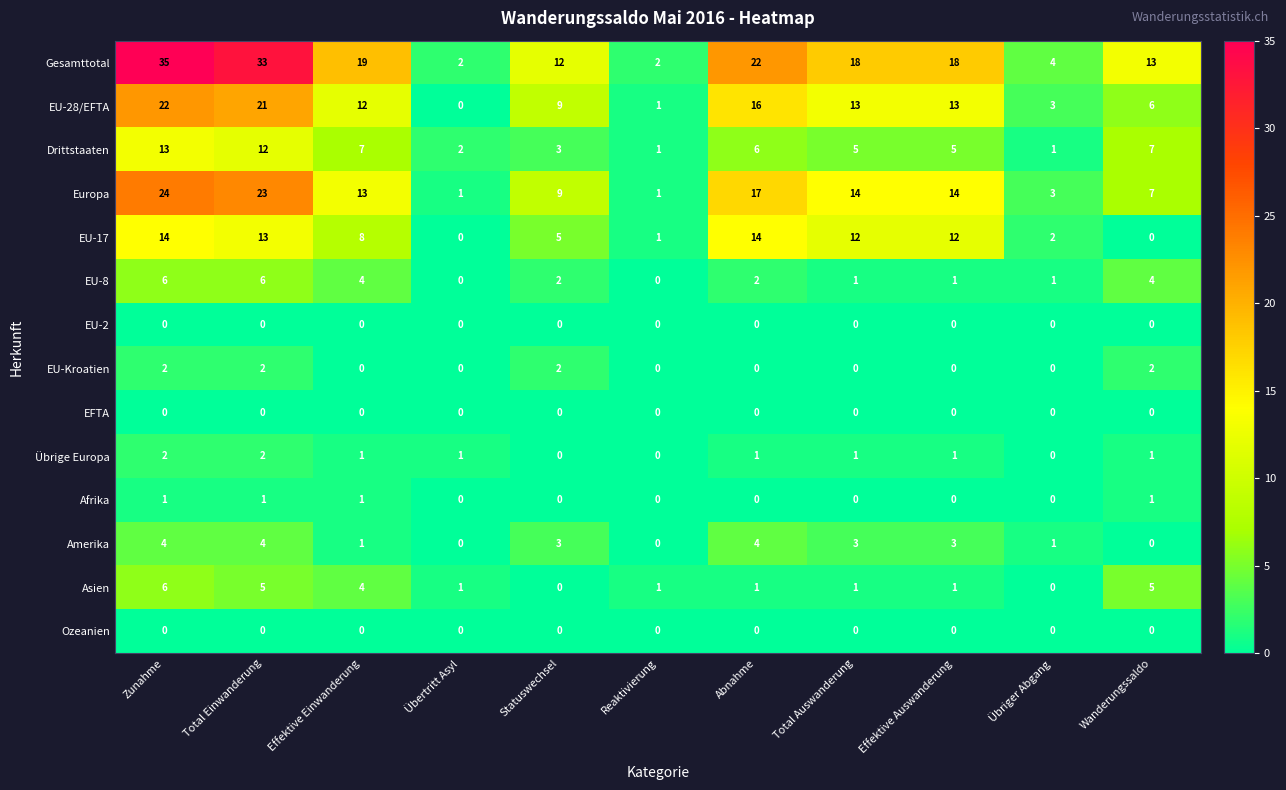

How many Übrige Europa values are between 0 and 1?

9